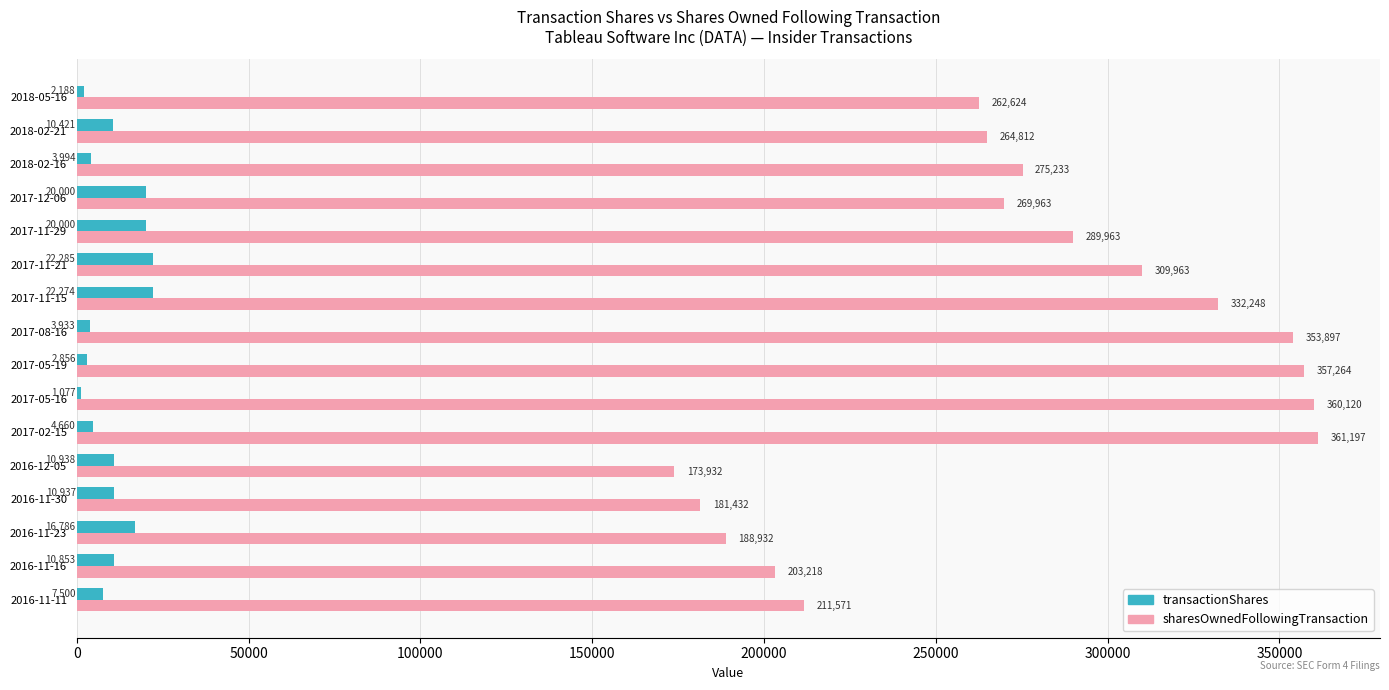

Between 2017-05-16 and 2017-11-29, which series saw the biggest shift?

sharesOwnedFollowingTransaction